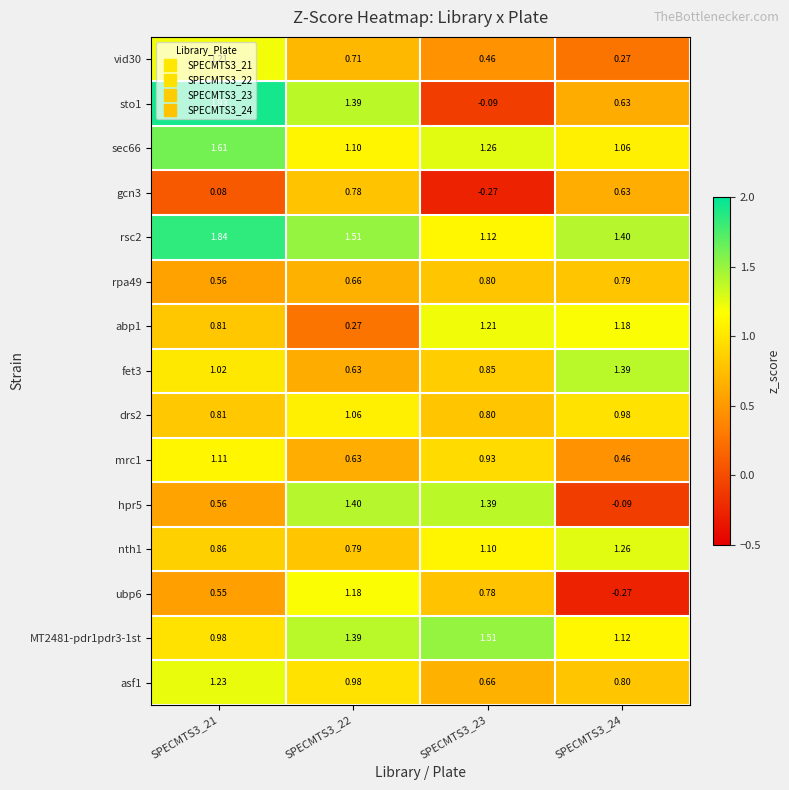

Is the value of sec66 at SPECMTS3_24 greater than the value of nth1 at SPECMTS3_23?

No